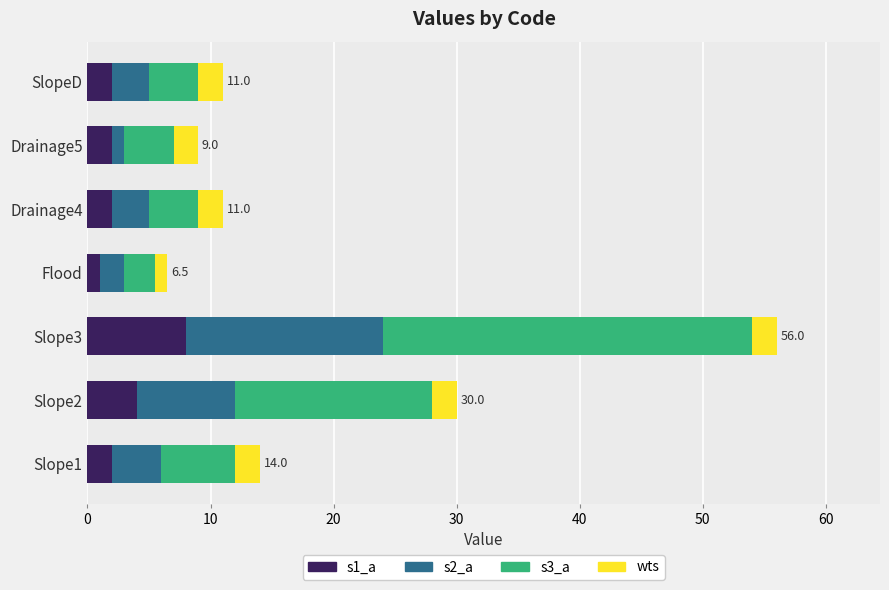

Which category has the highest value in the s1_a series?

Slope3